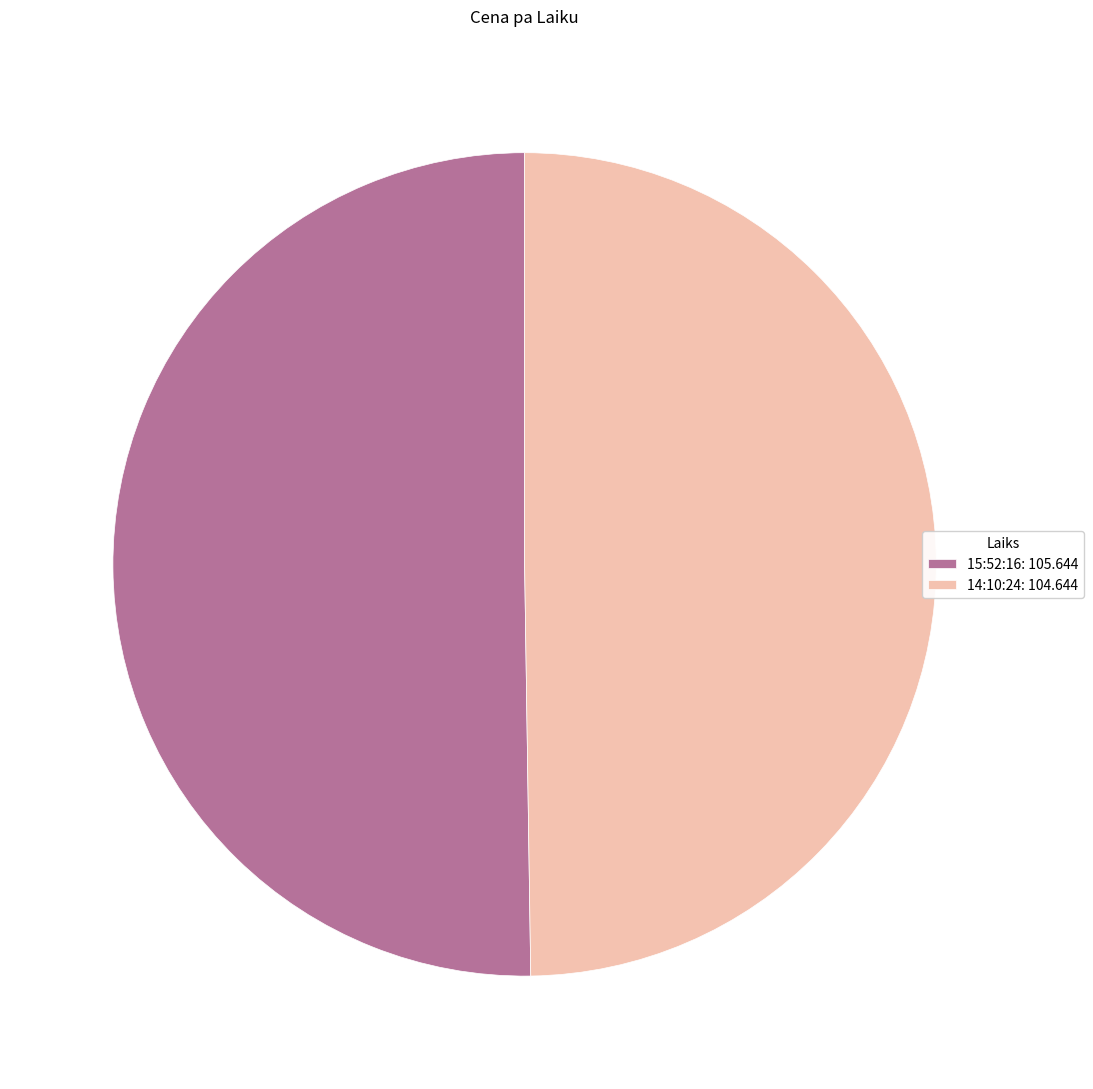

The 14:10:24: 104.644 slice represents 50% of the pie. True or false?

True